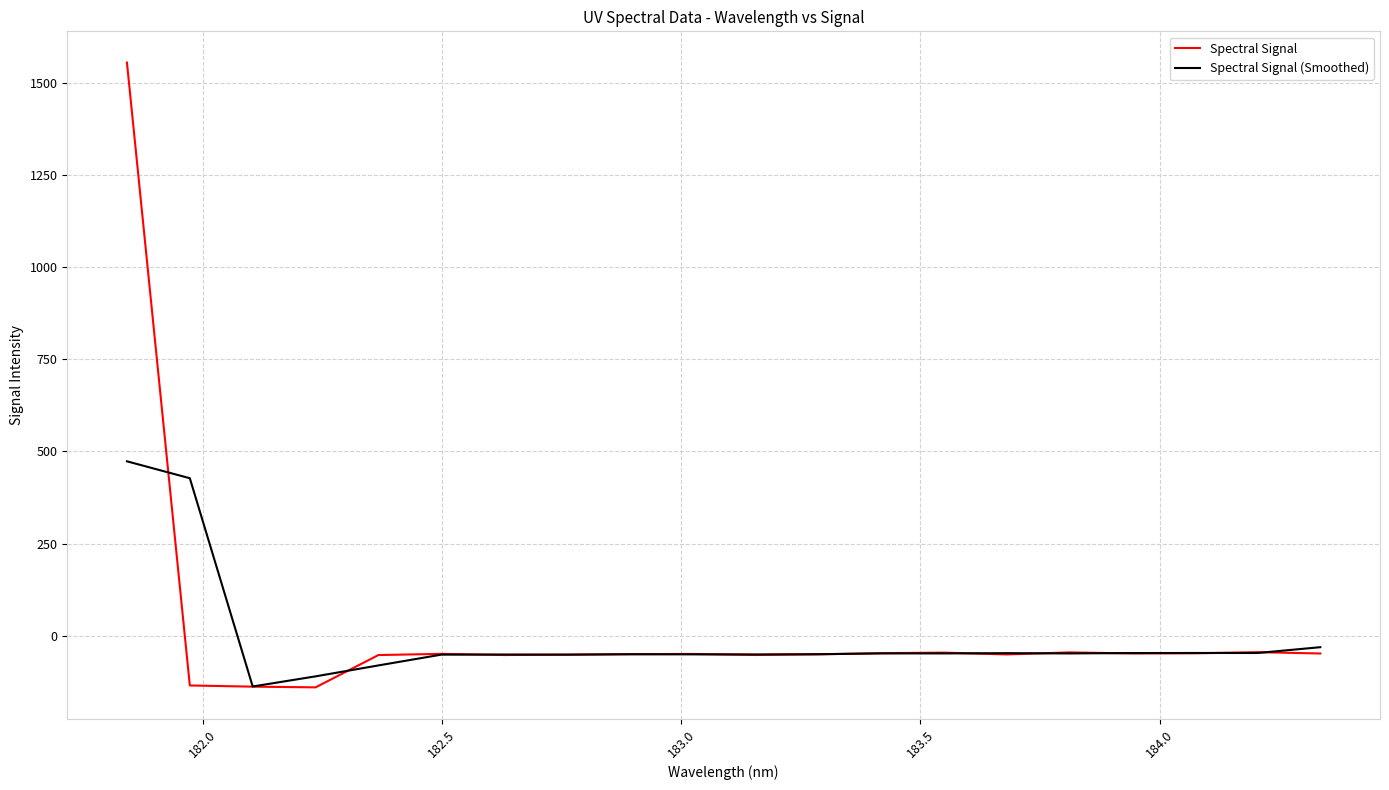

Which series has the largest range (max minus min)?

Spectral Signal